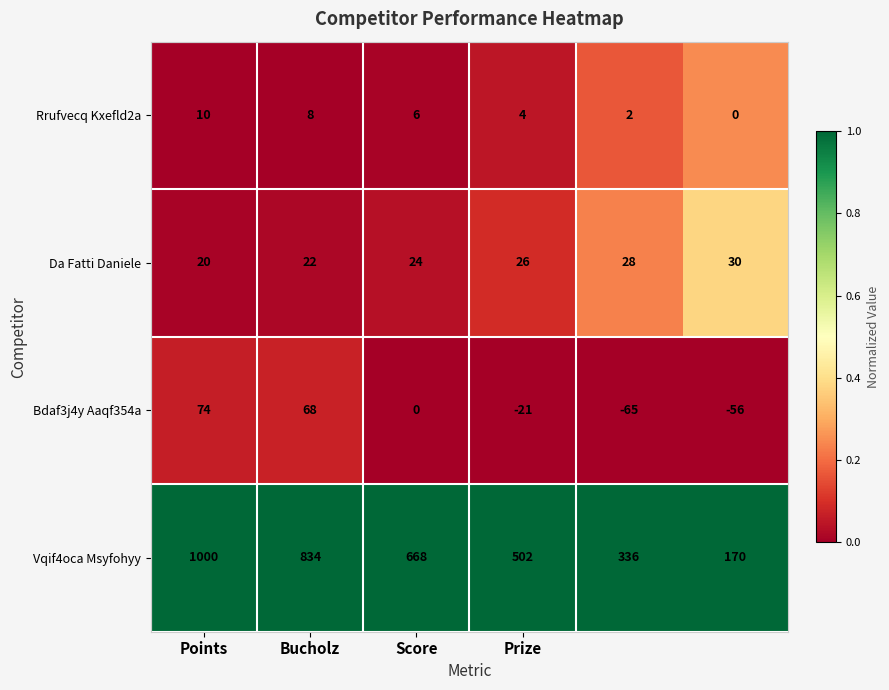

How many Da Fatti Daniele values are between 22 and 28?

4